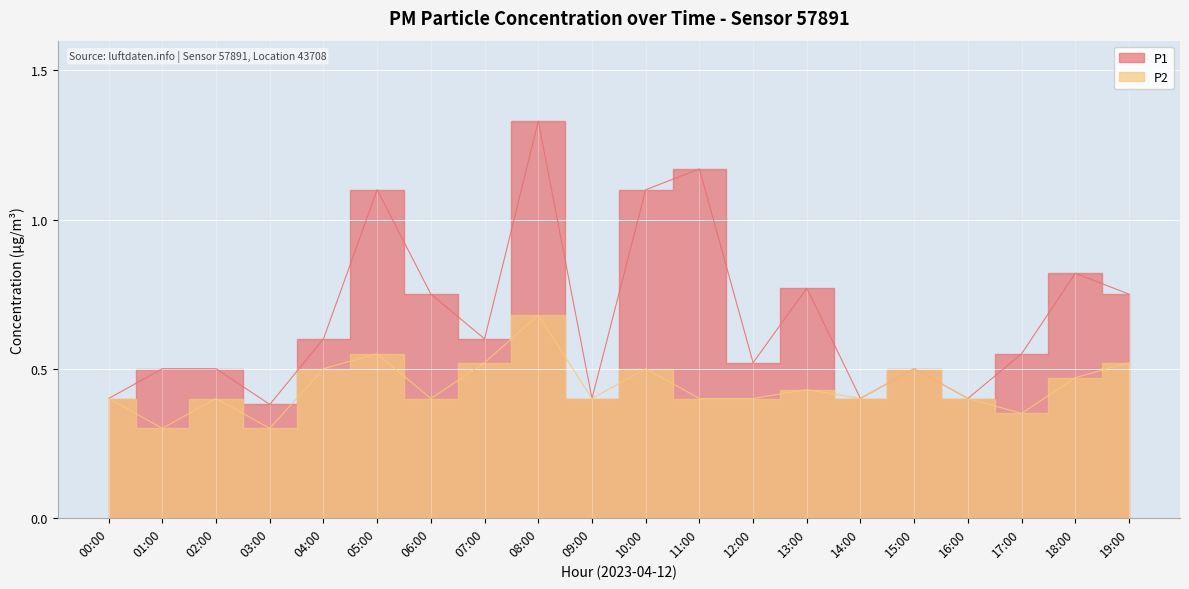

True or false: P1 and P2 intersect in this chart.

False